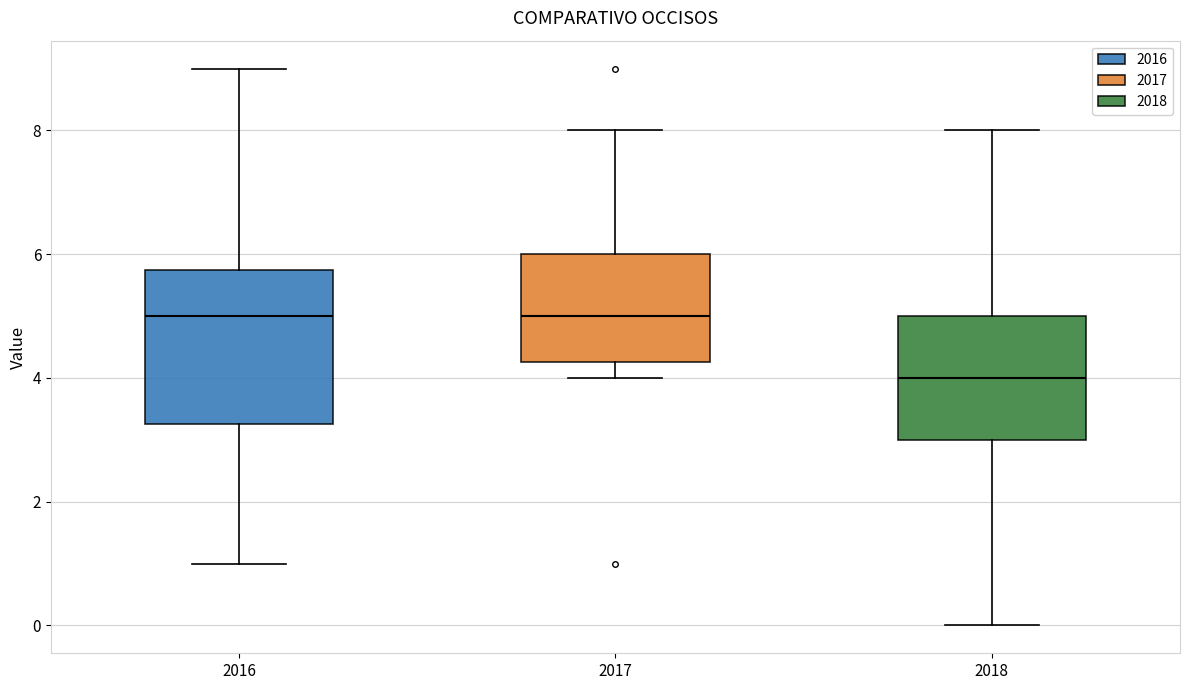

Which box has the lowest median line?

2018